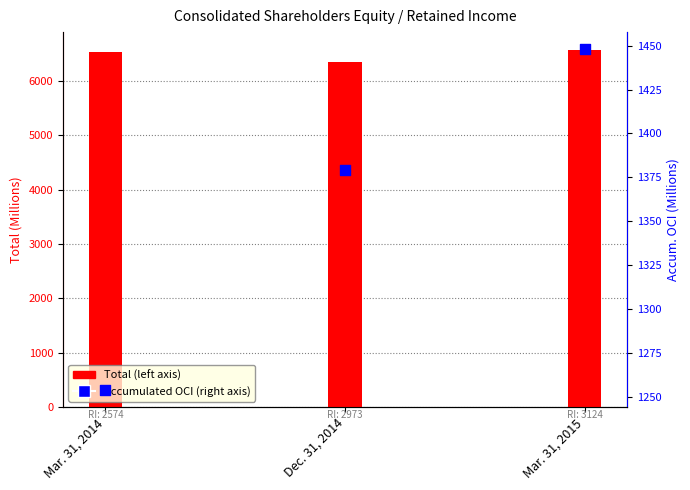

Is the value of Accumulated other comprehensive income at Dec. 31, 2014 greater than the value of Total at Mar. 31, 2015?

No